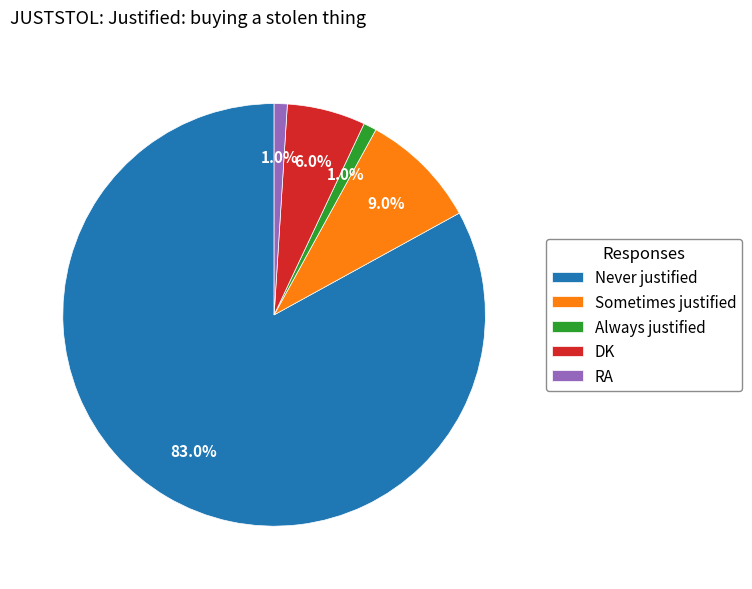

Which has a higher value, DK or Always justified?

DK